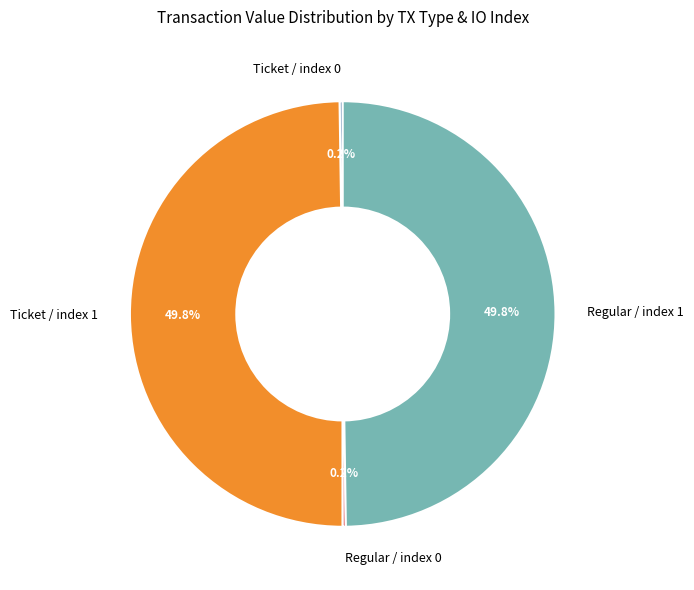

Do Regular / index 1 and Ticket / index 1 together represent more than half of the pie?

Yes